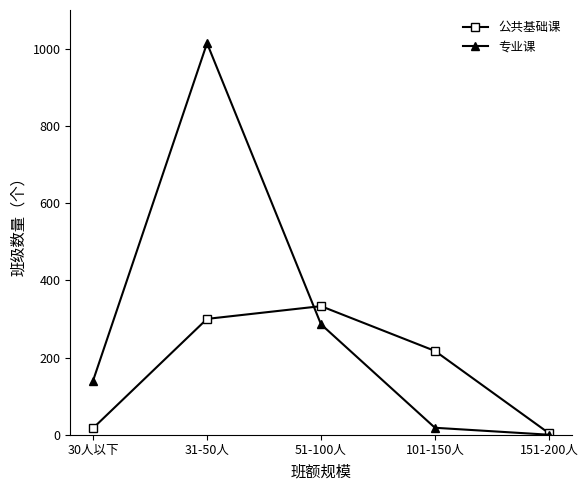

Which category has the lowest value across all series?

151-200人